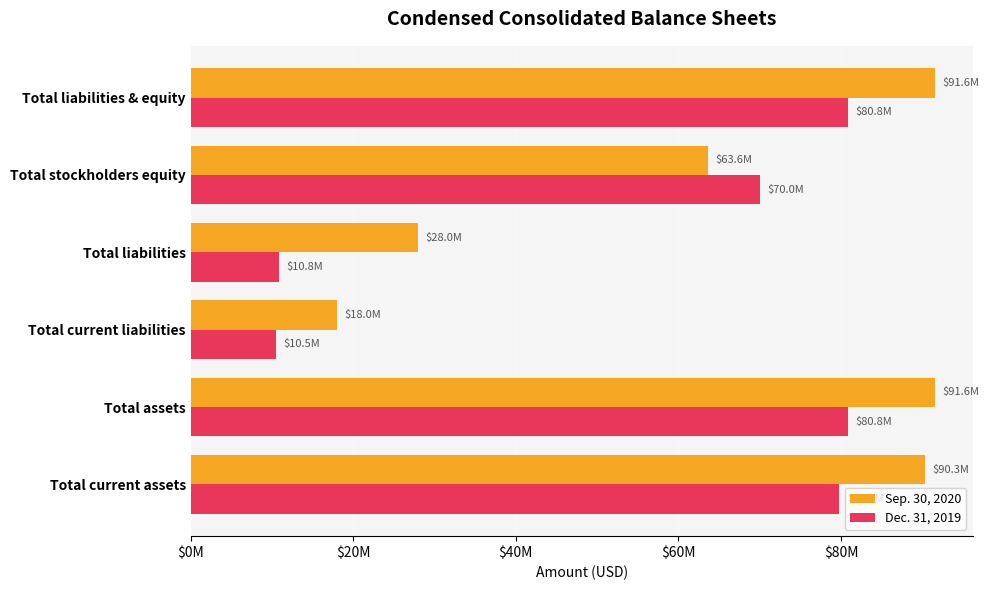

Rank the series by their maximum value, from highest to lowest.

Sep. 30, 2020, Dec. 31, 2019